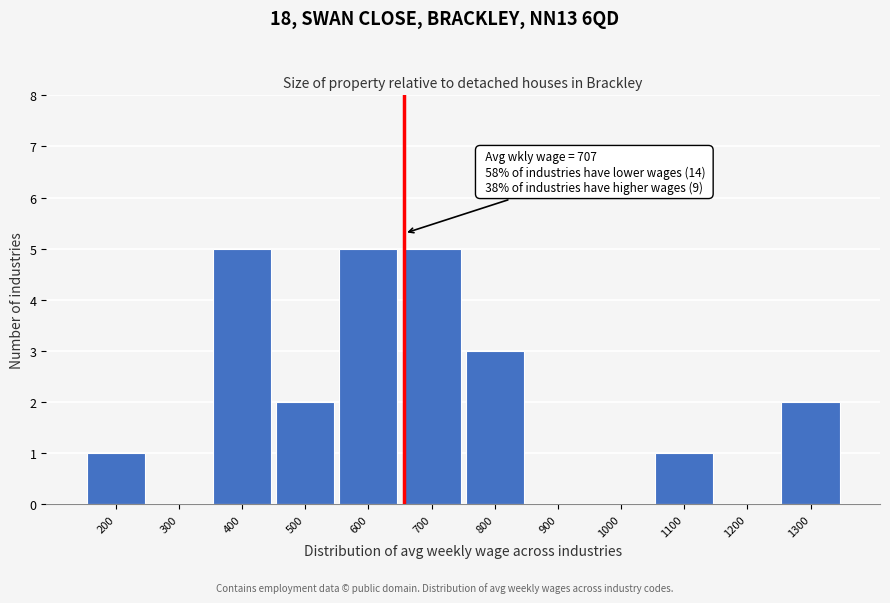

Reading left to right, what are all the values shown in this chart?

200=1	300=0	400=5	500=2	600=5	700=5	800=3	900=0	1000=0	1100=1	1200=0	1300=2